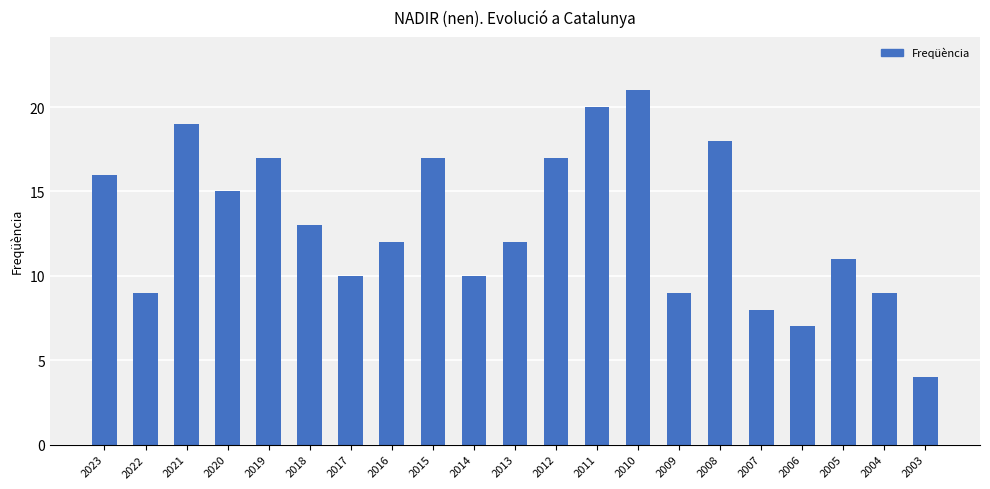

What is the average value?

13